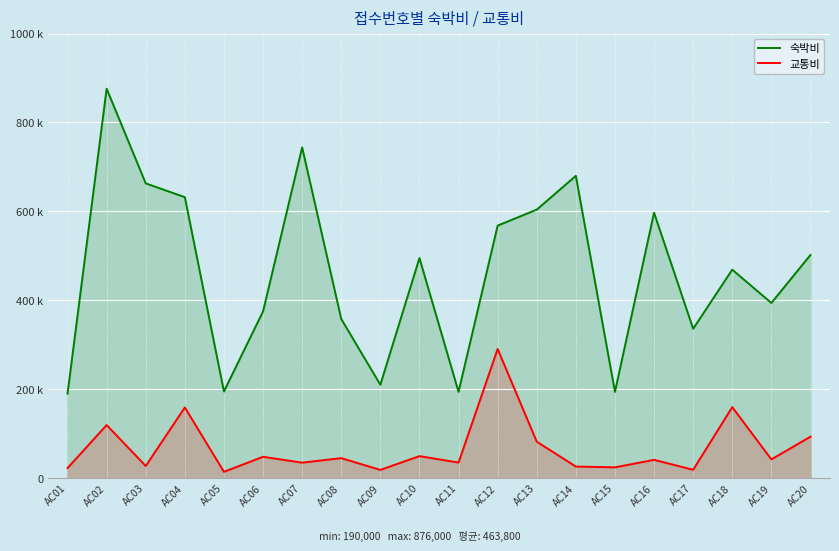

At which category is the sum across all series the highest?

AC02